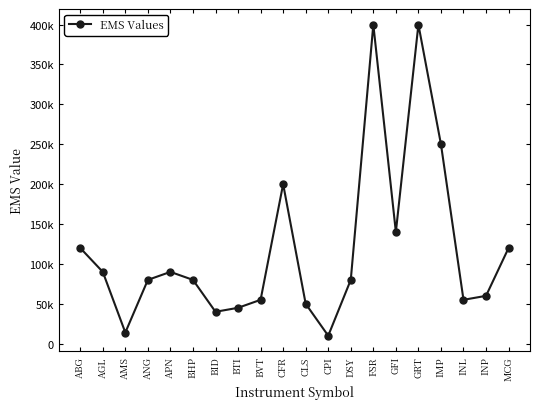

Does the chart have visible grid lines?

No